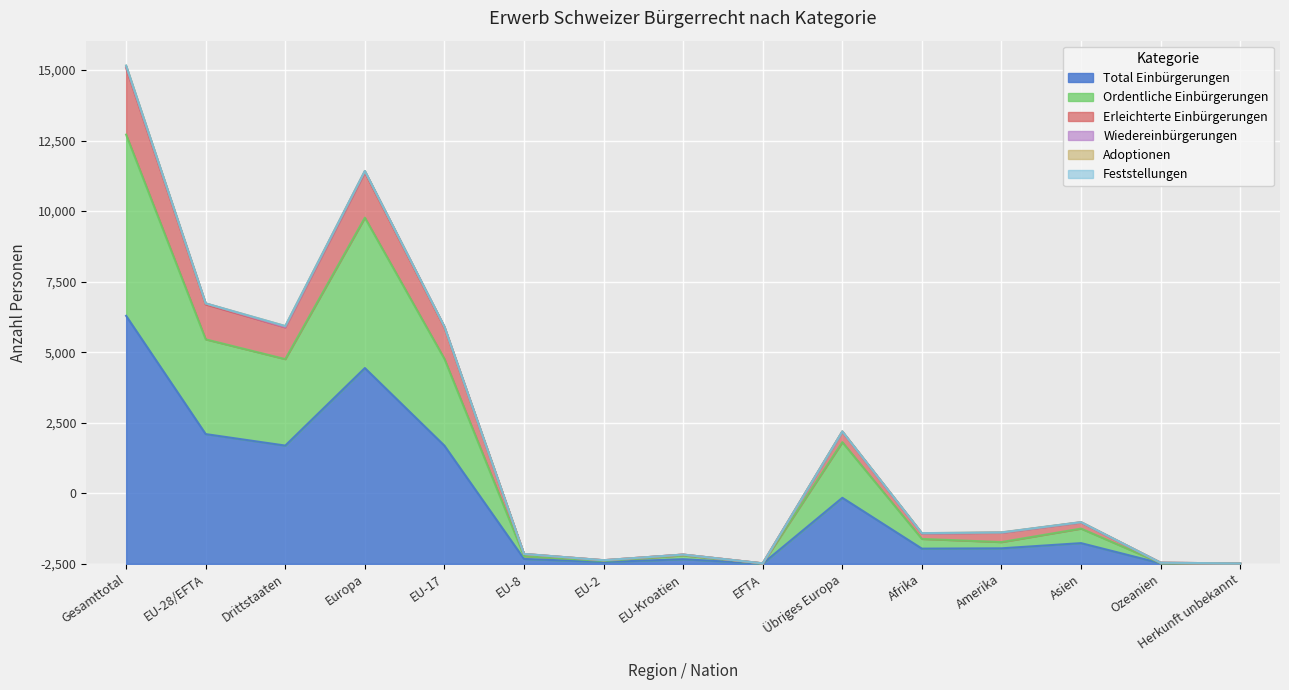

In Erleichterte Einbürgerungen, how many points are higher than both neighbors (excluding endpoints)?

4